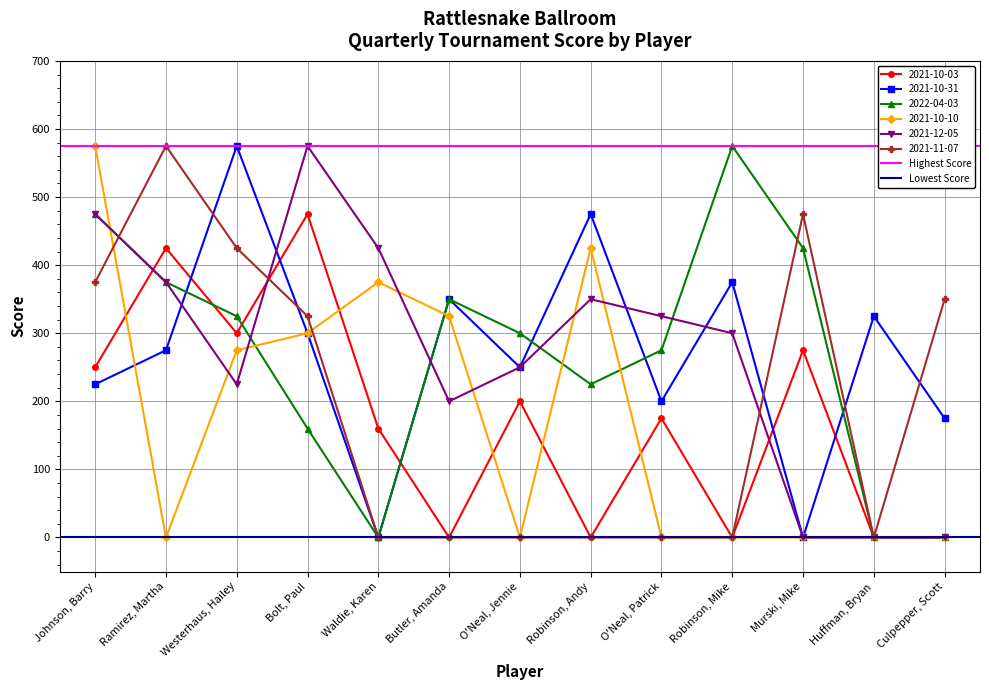

Is it true that 2021-10-31 equals 82 at O'Neal, Jennie?

False